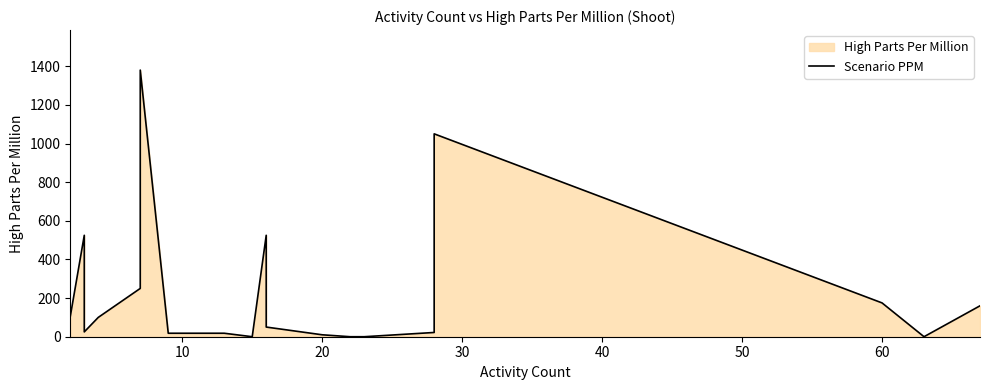

Reading left to right, list all the values displayed in this chart.

105	525	25	100	250	1380	18	18	0	525	50	10	0	0	22	1050	175	0	160